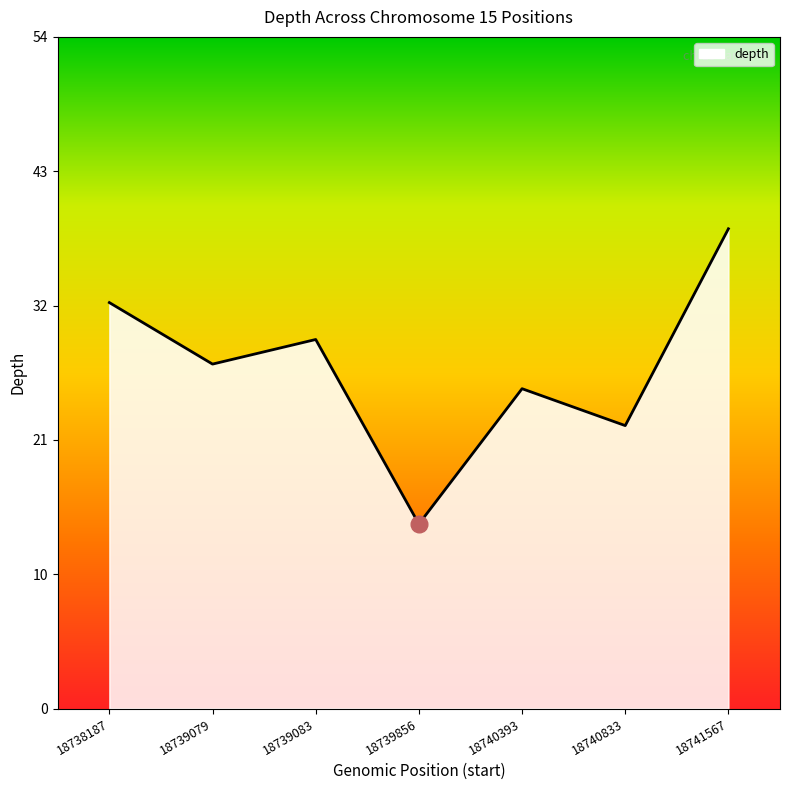

How many interior local peaks (higher than both neighbors) does the data have?

2